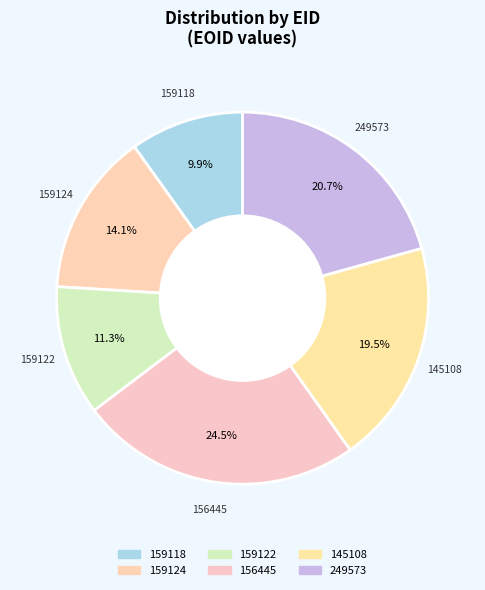

How many slices are in this pie chart?

6